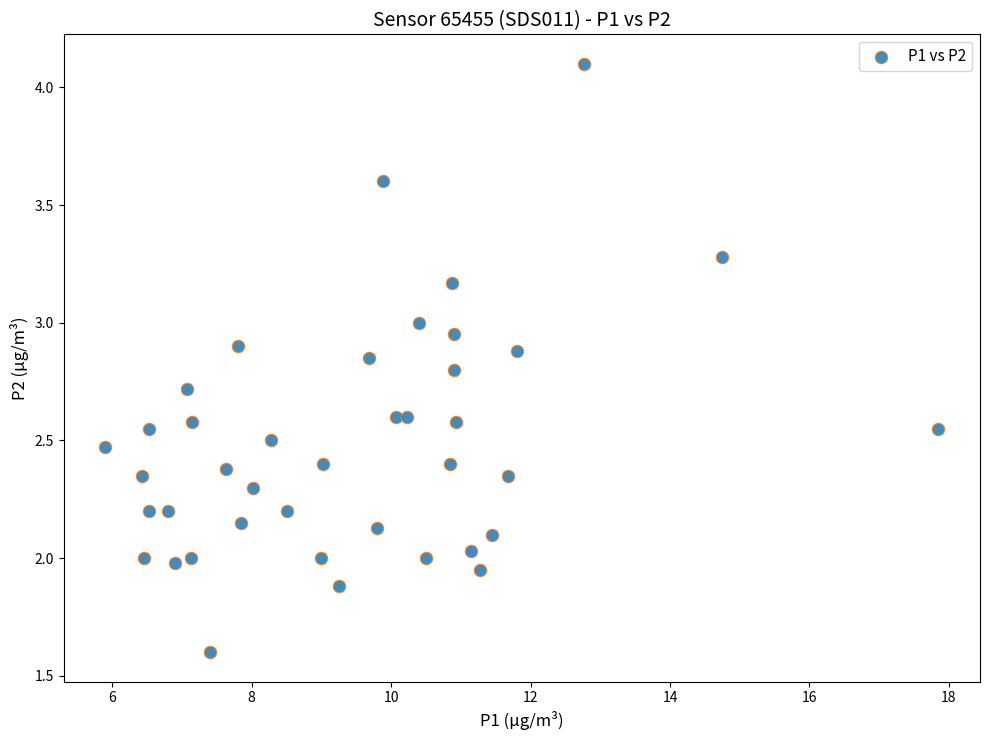

What is the range of X values (max minus min)?

12.0